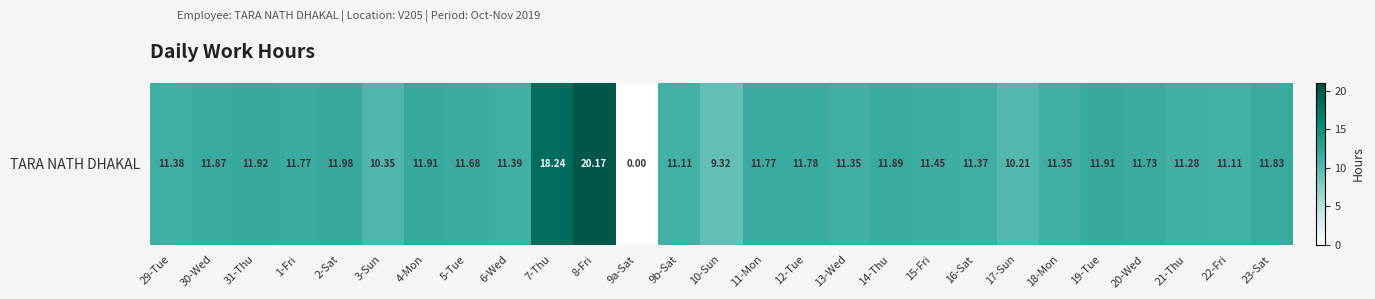

Reading left to right, transcribe all the data shown in this chart.

29-Tue=11.4	30-Wed=11.9	31-Thu=11.9	1-Fri=11.8	2-Sat=12.0	3-Sun=10.3	4-Mon=11.9	5-Tue=11.7	6-Wed=11.4	7-Thu=18.2	8-Fri=20.2	9a-Sat=0.0	9b-Sat=11.1	10-Sun=9.3	11-Mon=11.8	12-Tue=11.8	13-Wed=11.3	14-Thu=11.9	15-Fri=11.4	16-Sat=11.4	17-Sun=10.2	18-Mon=11.3	19-Tue=11.9	20-Wed=11.7	21-Thu=11.3	22-Fri=11.1	23-Sat=11.8